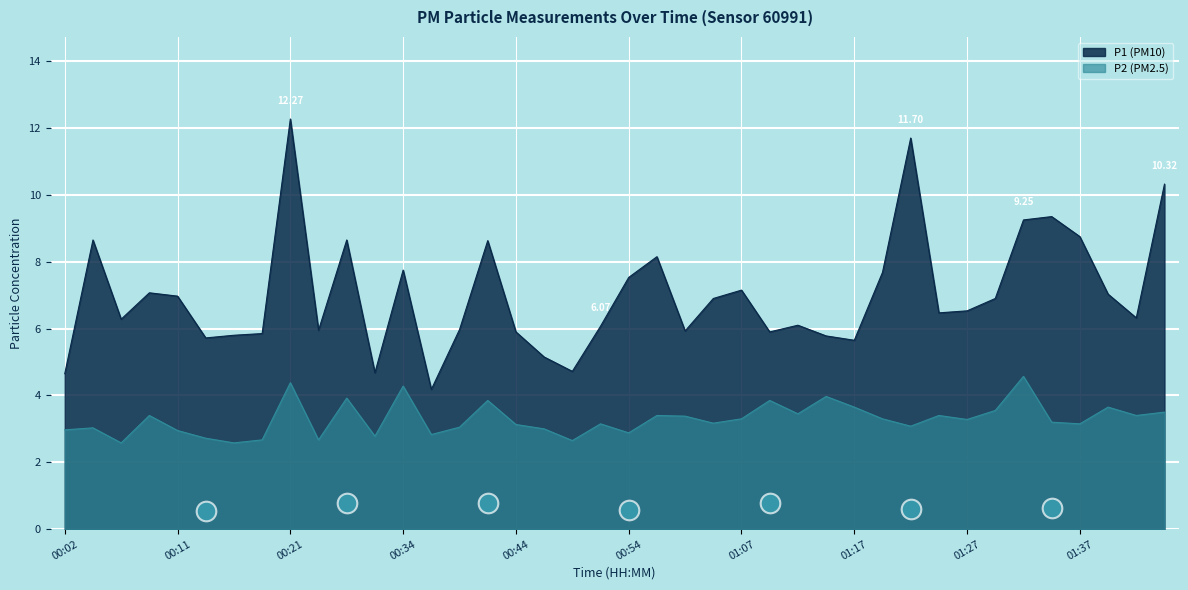

Which series contains the highest Y value?

P1